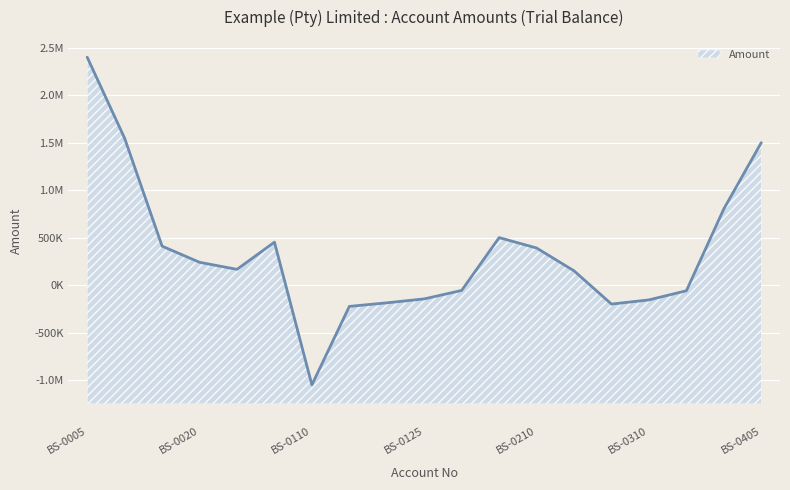

List the labels in order of value, smallest first.

BS-0110, BS-0115, BS-0305, BS-0120, BS-0310, BS-0125, BS-0315, BS-0130, BS-0215, BS-0025, BS-0020, BS-0210, BS-0015, BS-0030, BS-0205, BS-0400, BS-0405, BS-0010, BS-0005